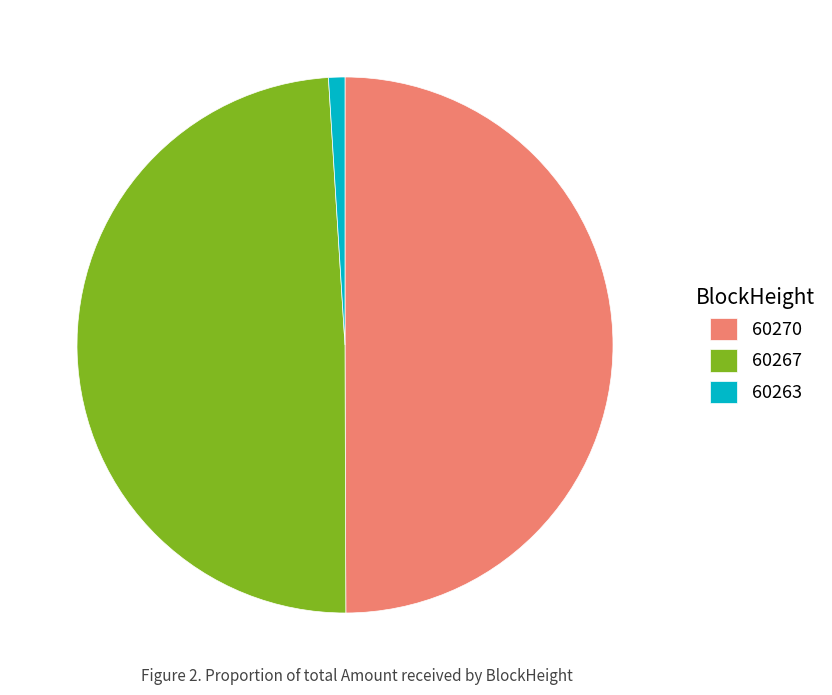

Rank the categories by value from lowest to highest.

60263, 60267, 60270